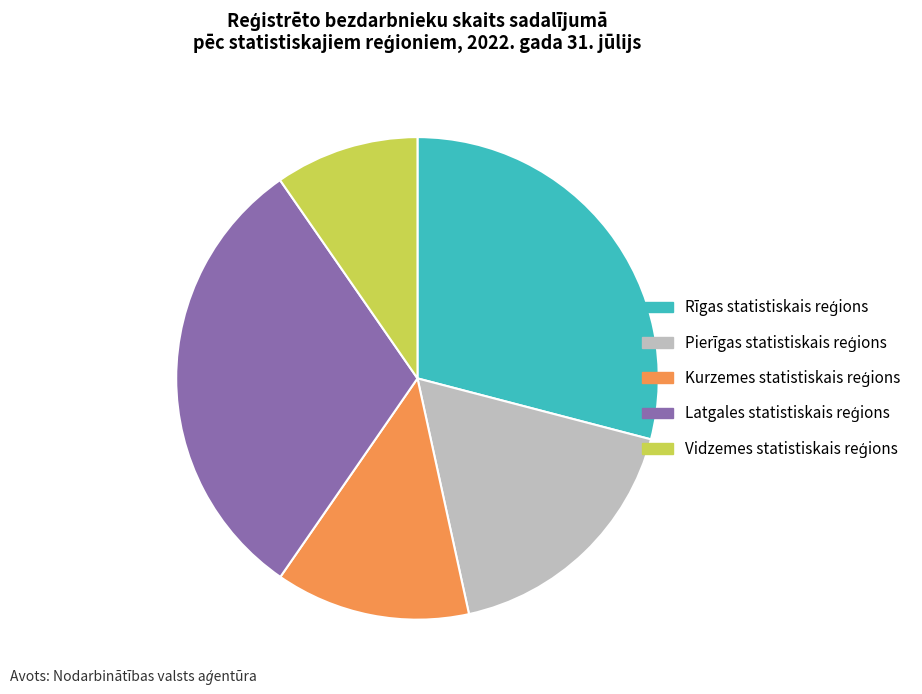

Is there any slice that represents more than half of the pie?

No